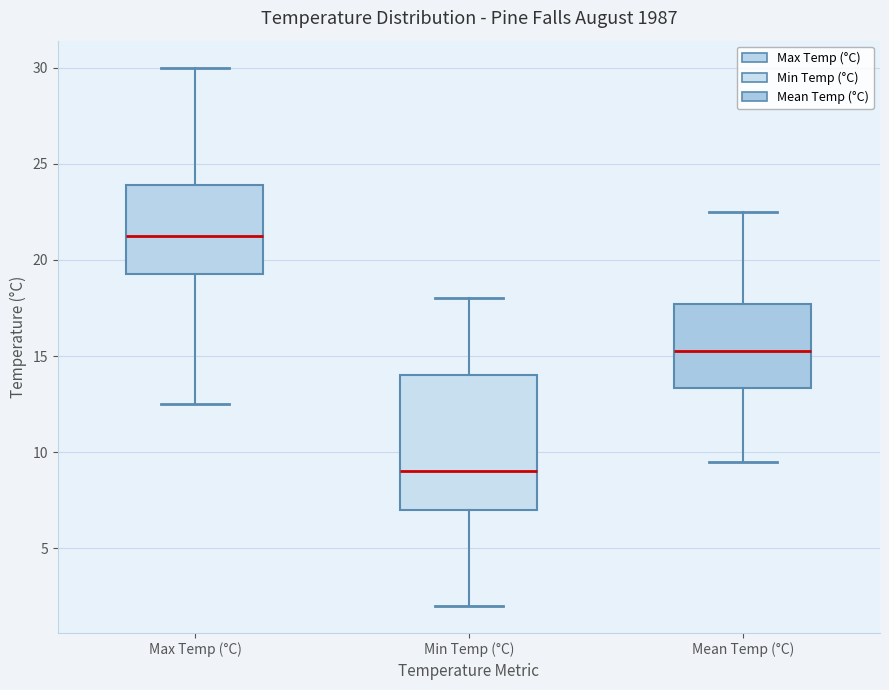

Comparing the boxes themselves (not the whiskers), which one is the tallest?

Min Temp (°C)